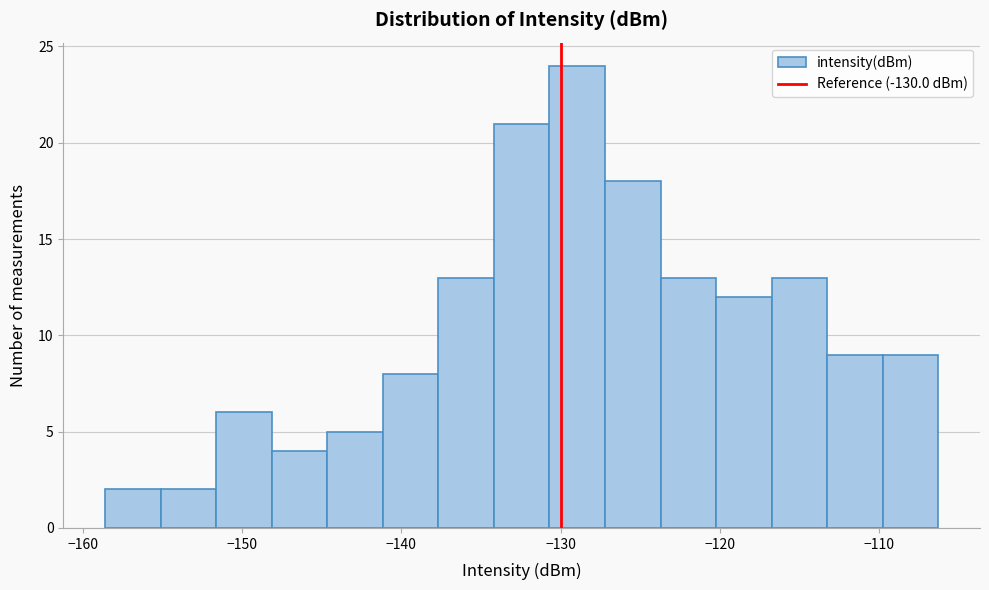

Read against the x-axis, roughly where is the centre of the tallest bar?

-129